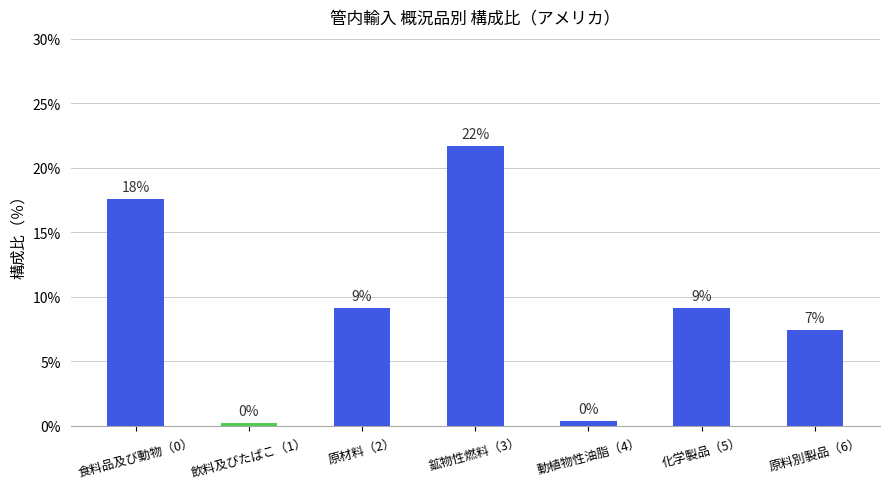

Does the chart contain any negative values?

No